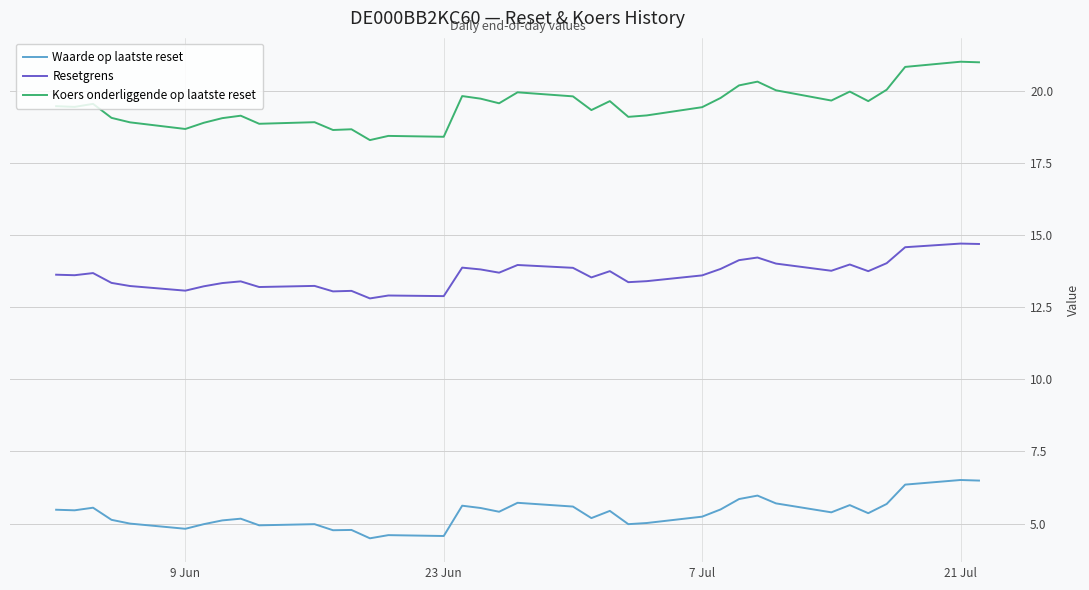

Which series has the largest range (max minus min)?

Koers onderliggende op laatste reset